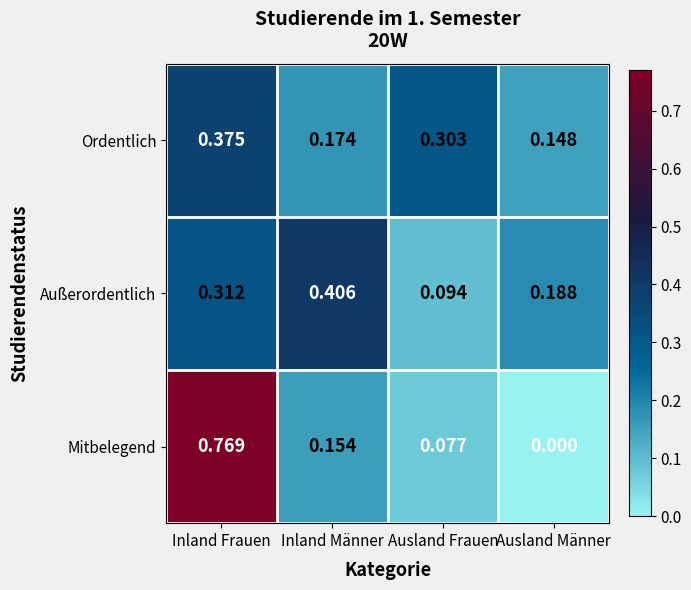

Which category has the lowest value in the Mitbelegend series?

Ausland Männer